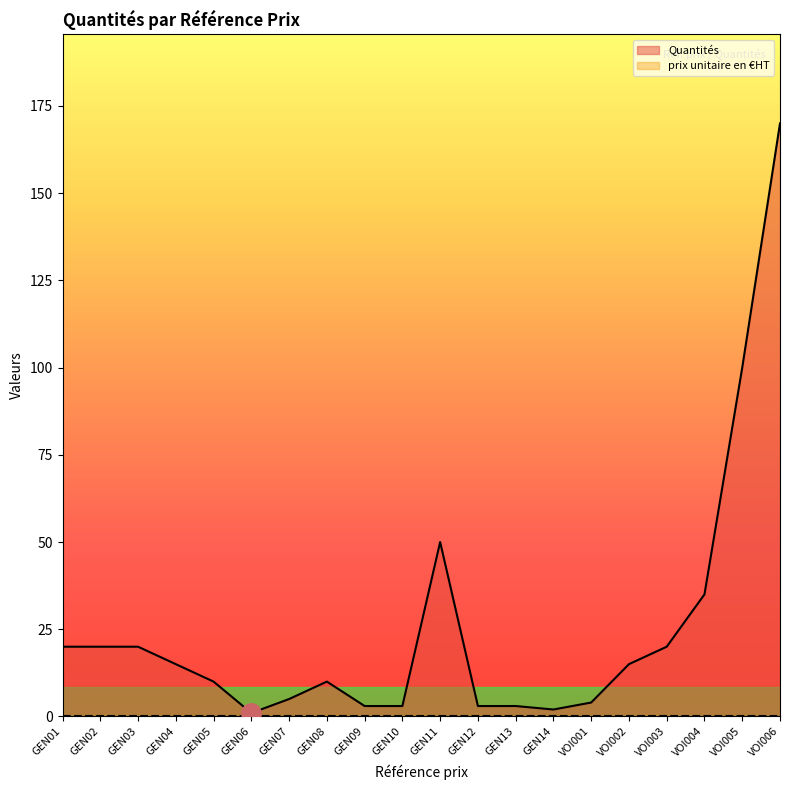

Reading left to right, what are all the values shown in this chart?

20	20	20	15	10	1	5	10	3	3	50	3	3	2	4	15	20	35	100	170